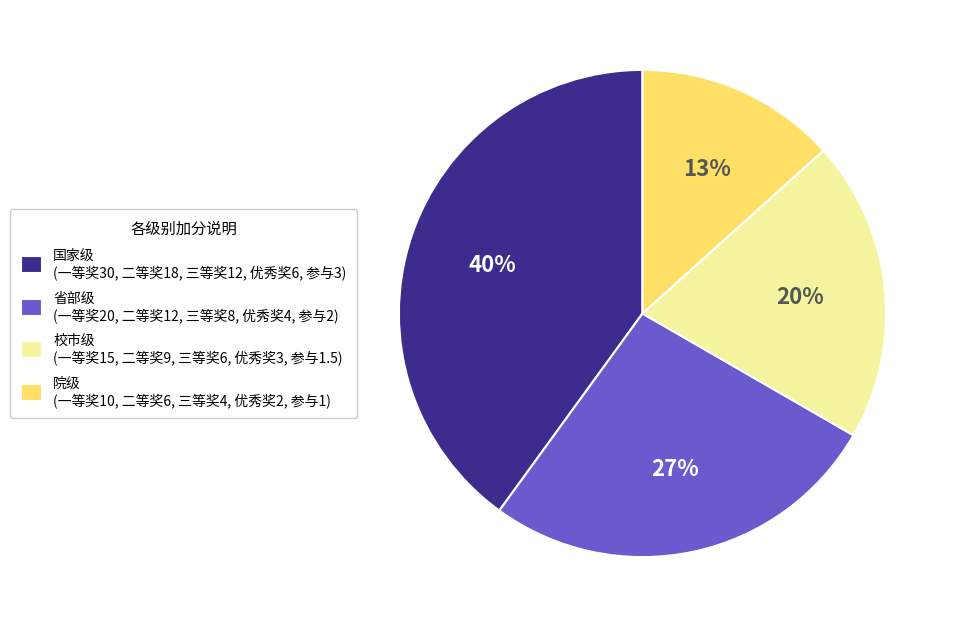

Which has a higher value, 院级 (一等奖10, 二等奖6, 三等奖4, 优秀奖2, 参与1) or 校市级 (一等奖15, 二等奖9, 三等奖6, 优秀奖3, 参与1.5)?

校市级 (一等奖15, 二等奖9, 三等奖6, 优秀奖3, 参与1.5)